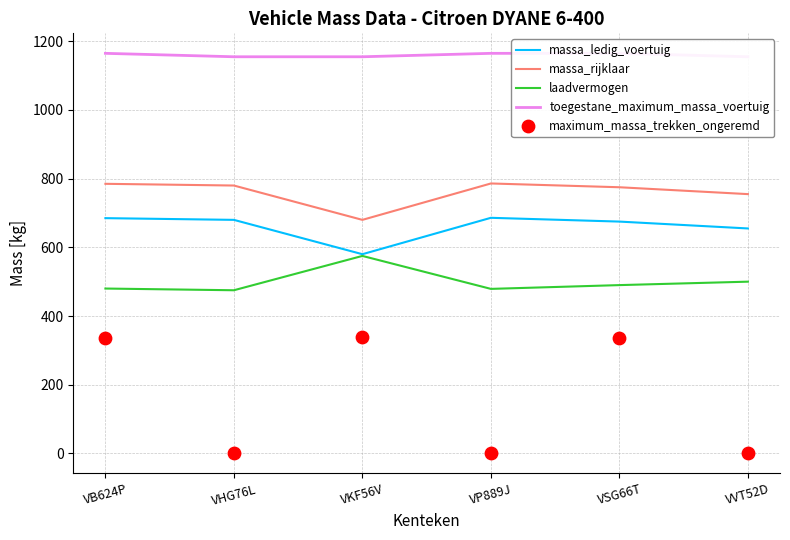

Which series has the largest total across all categories?

toegestane_maximum_massa_voertuig